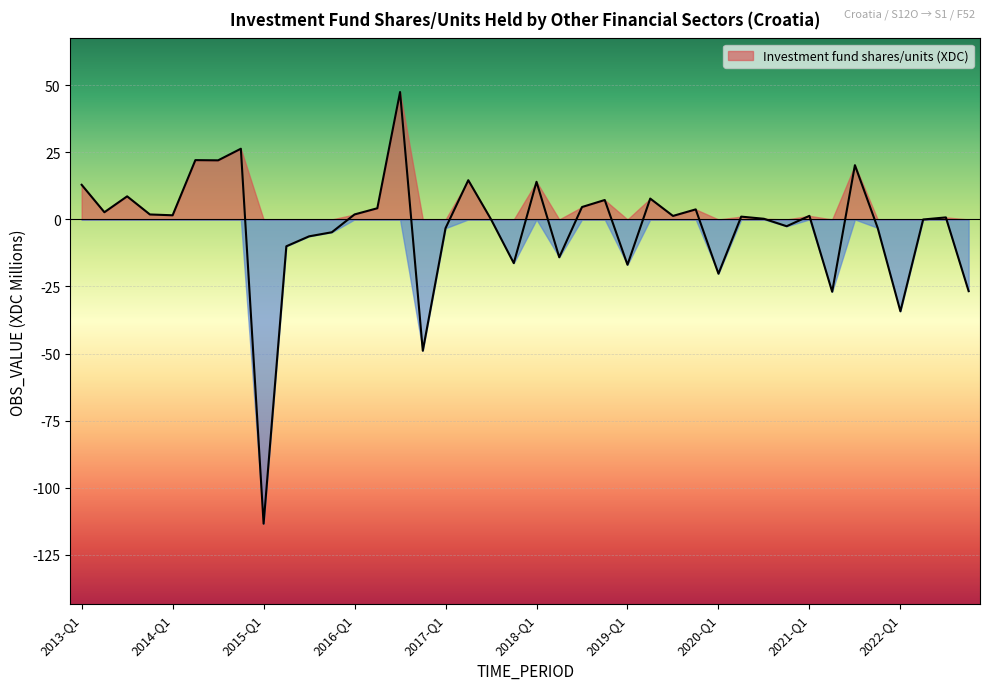

Approximately how many times larger is the value at 2016-Q1 compared to 2017-Q2?

0.1